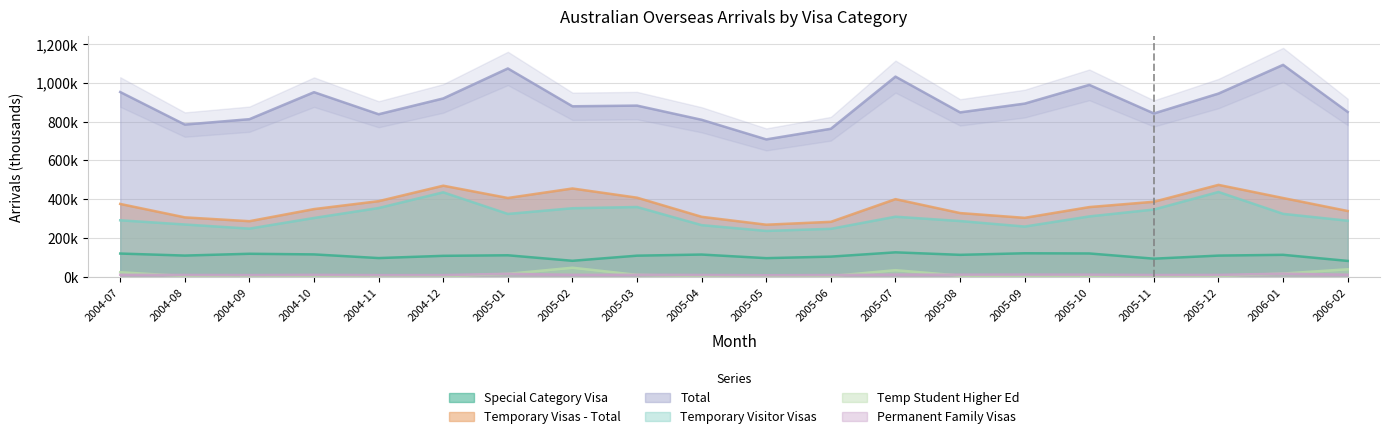

What is the sum of the Total values at 2005-06 and 2004-08?

1548.4